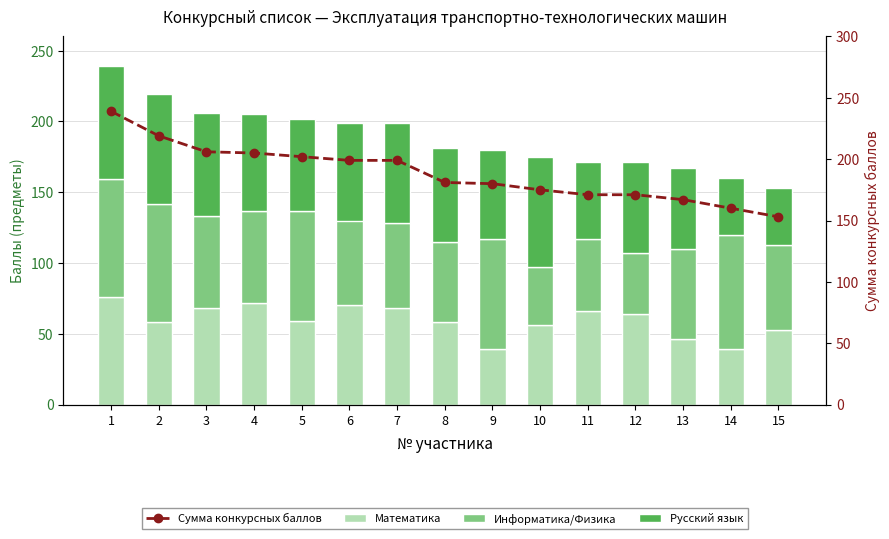

Which series has the largest range (max minus min)?

Сумма конкурсных баллов